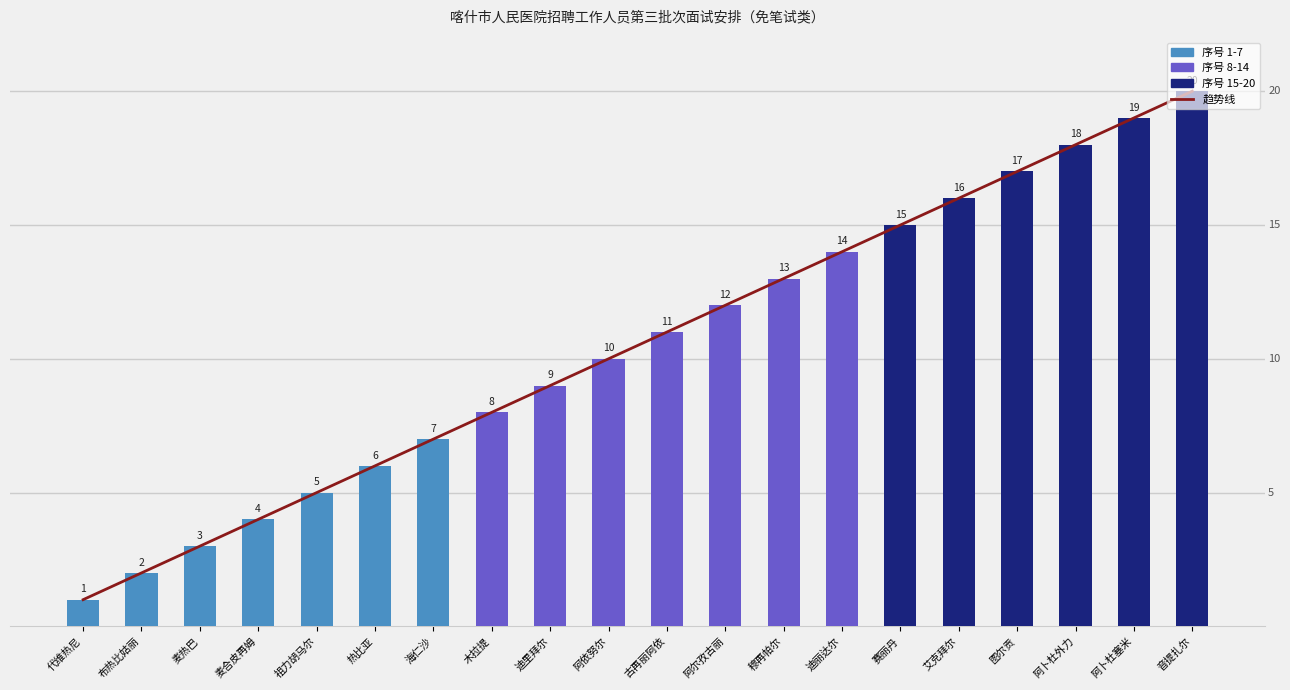

What is the difference between the 趋势线 values at 麦合皮再姆 and 代维热尼?

3